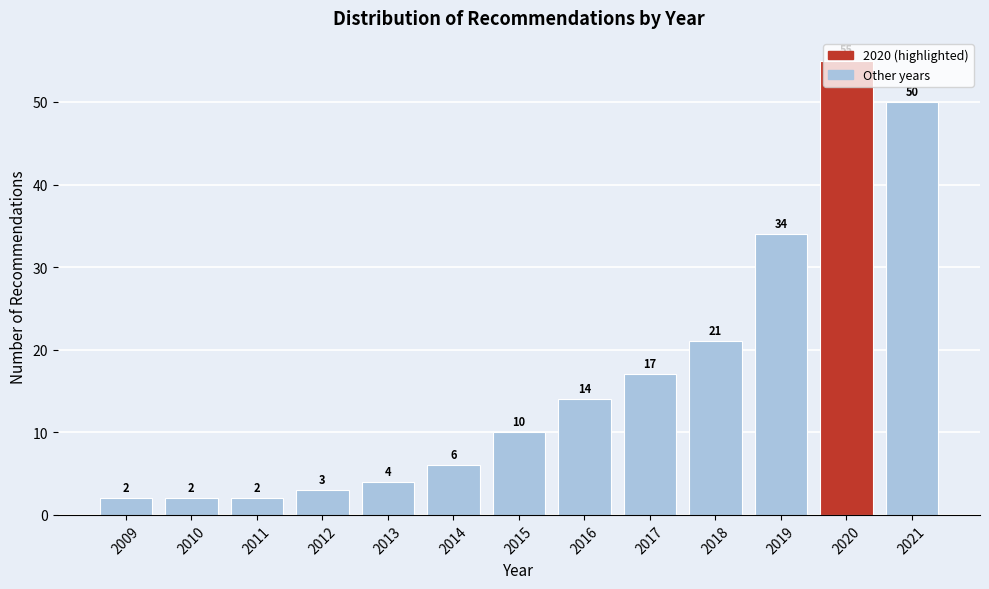

What is the difference between the values at 2017 and 2010?

15